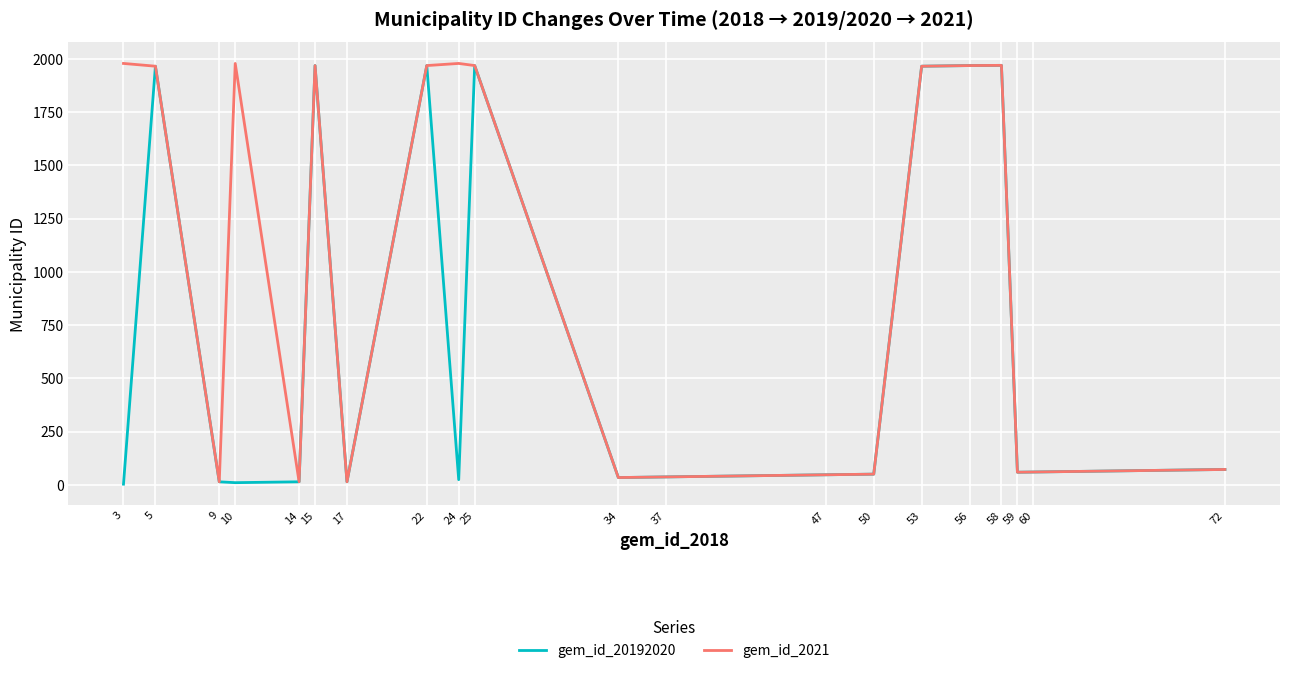

Does the chart have visible grid lines?

Yes